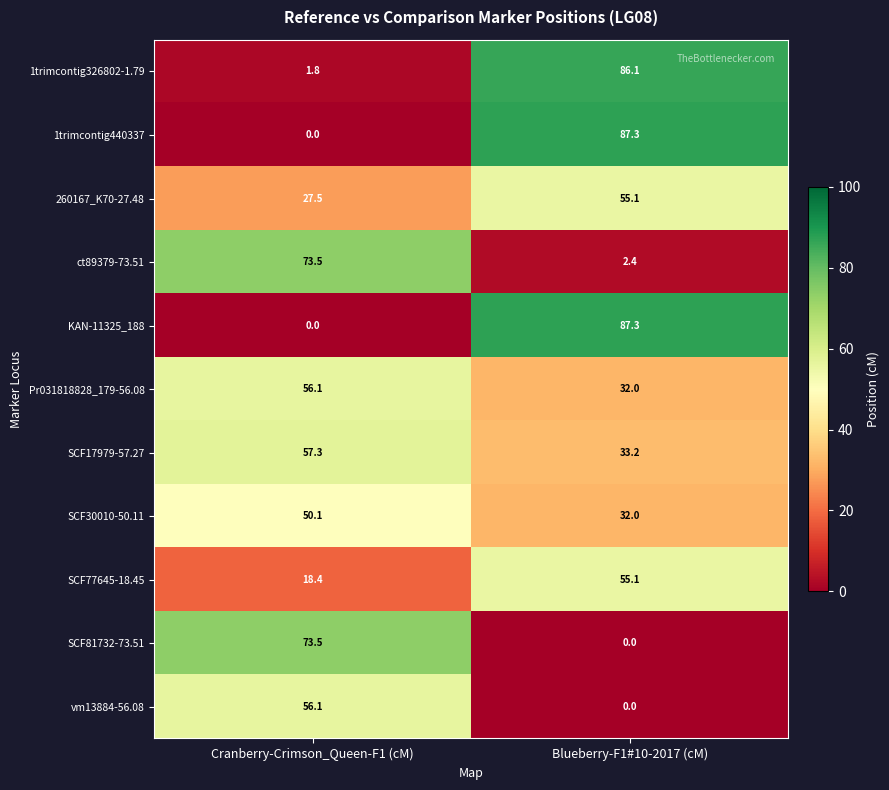

What is the difference between the SCF81732-73.51 values at Blueberry-F1#10-2017 (cM) and Cranberry-Crimson_Queen-F1 (cM)?

73.5